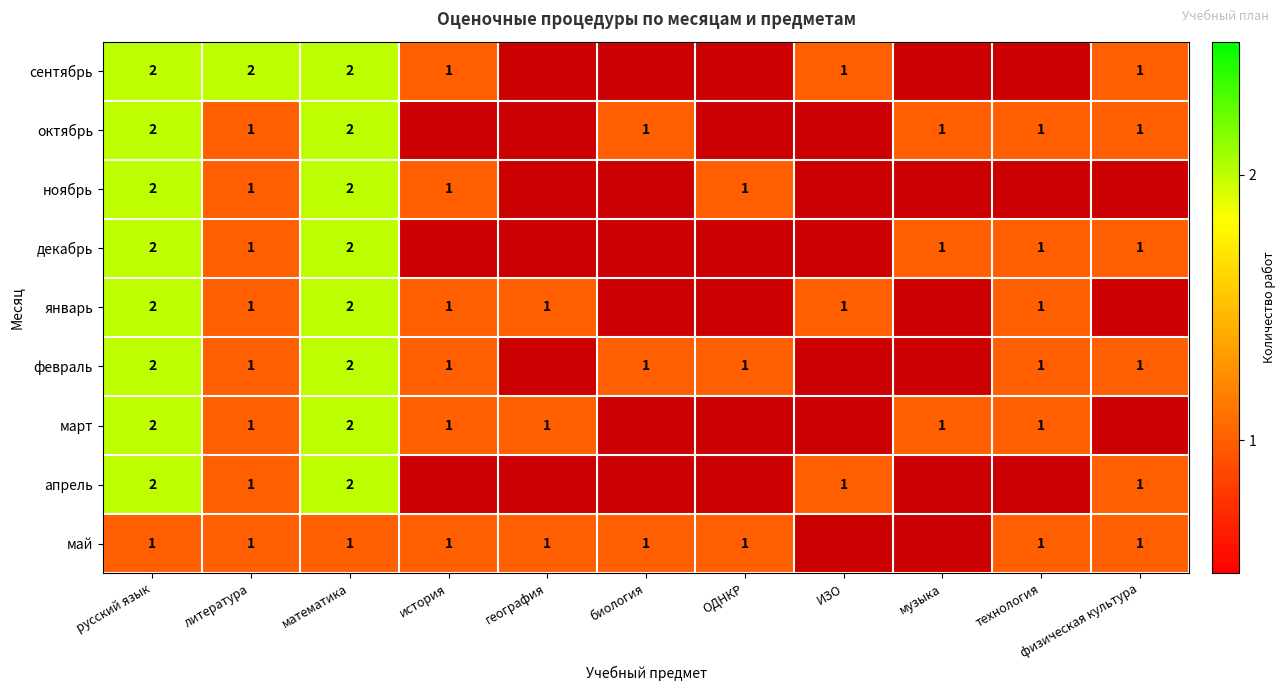

What is the sum of the март values at музыка and русский язык?

3